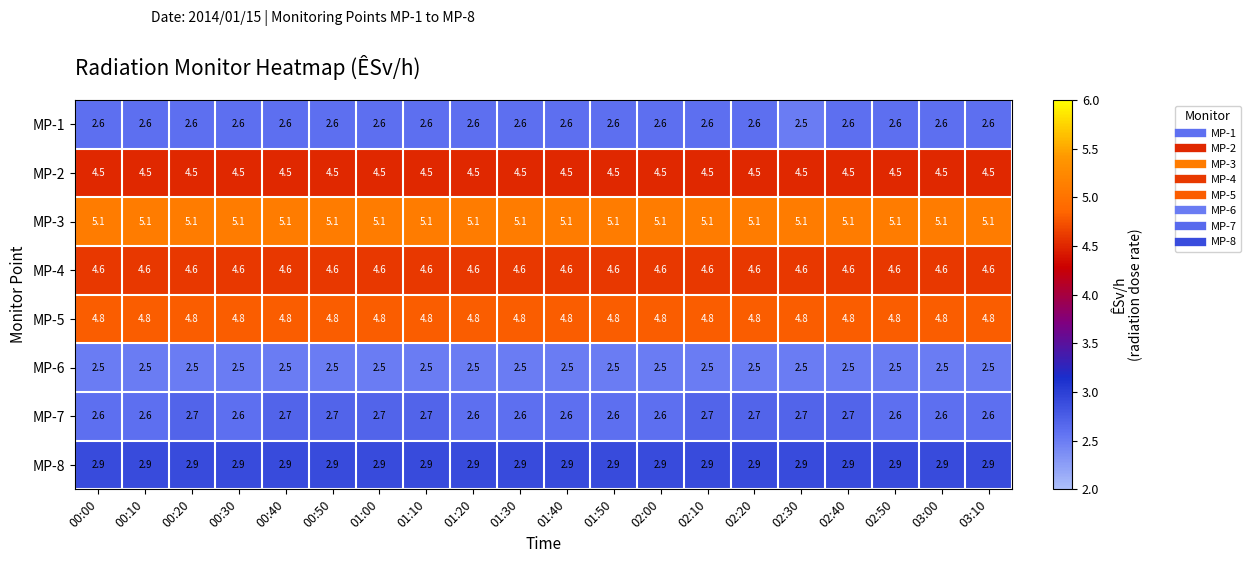

The value of MP-2 at 02:40 is 6.9. True or false?

False